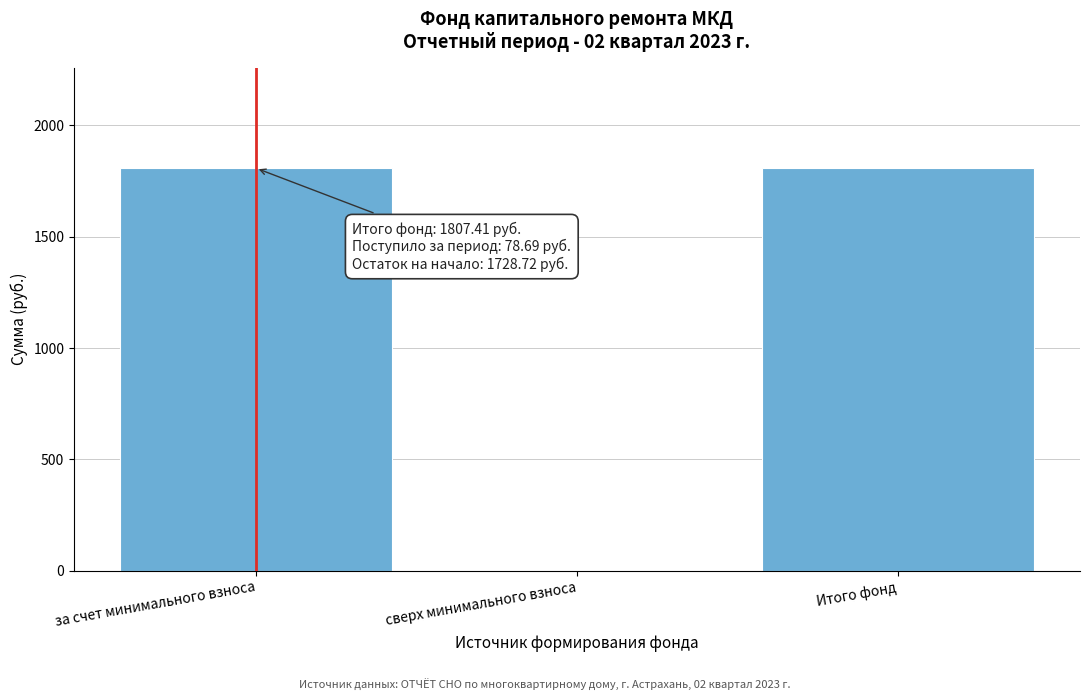

Reading right to left, list all the values displayed in this chart.

Итого фонд=1807.4	сверх минимального взноса=0.0	за счет минимального взноса=1807.4